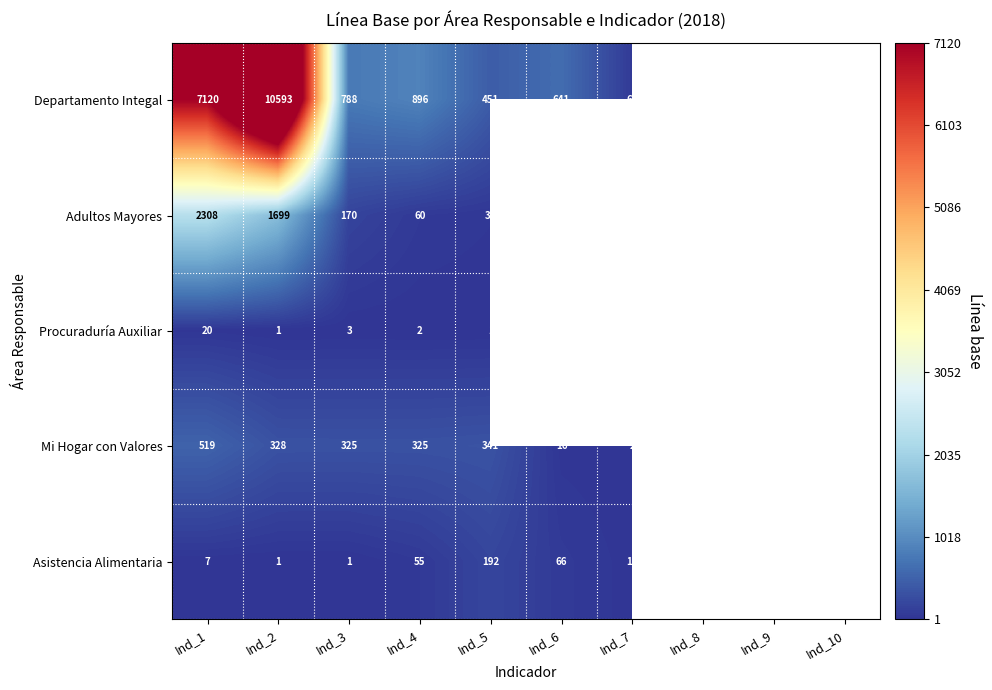

The value of Mi Hogar con Valores at Ind_3 is 325. True or false?

True